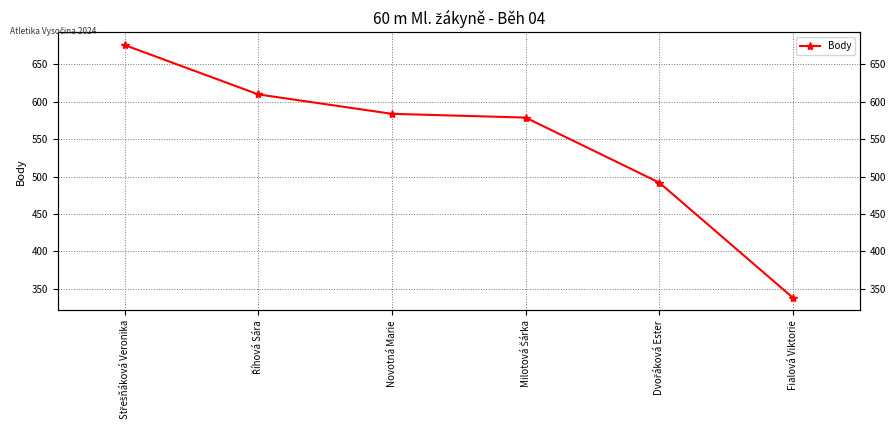

List the labels in order of value, largest first.

Střešňáková Veronika, Říhová Sára, Novotná Marie, Milotová Šárka, Dvořáková Ester, Fialová Viktorie